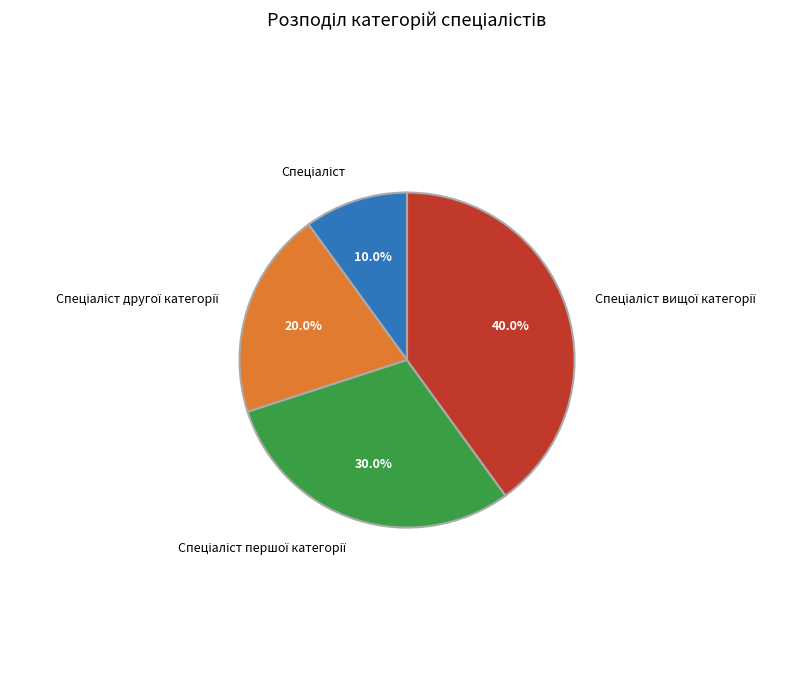

Is there any slice that represents more than half of the pie?

No